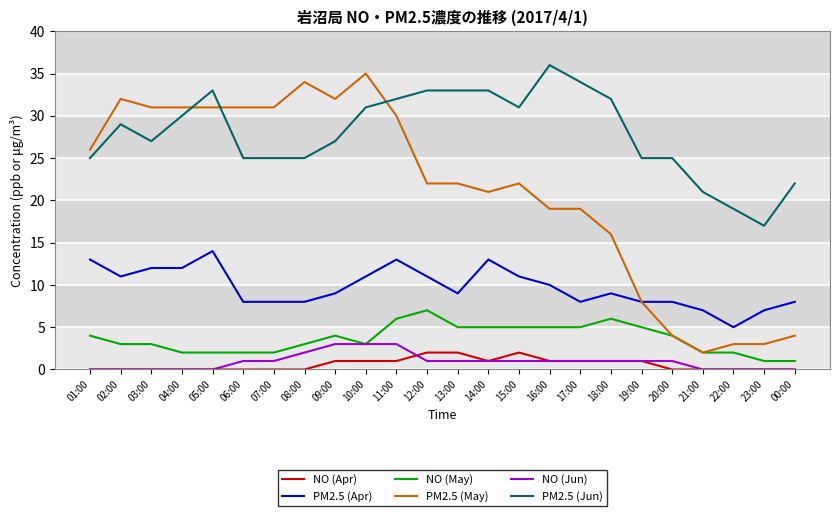

True or false: PM2.5 (Apr) and NO (May) intersect in this chart.

False